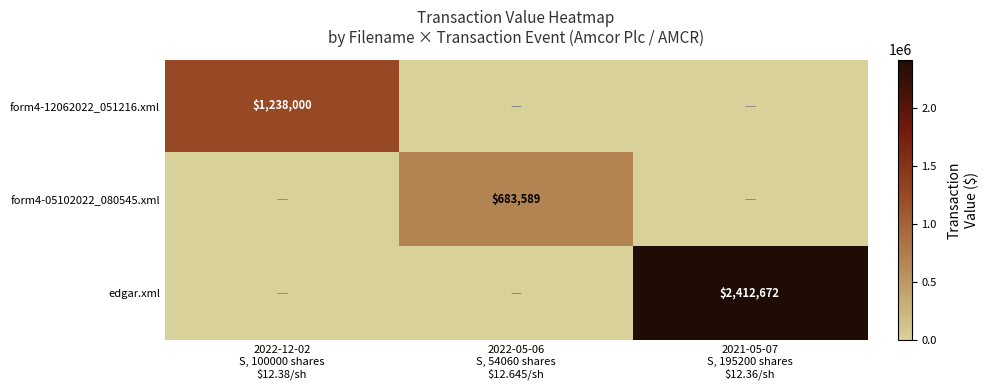

At which label does form4-05102022_080545.xml reach its minimum?

2022-12-02 S, 100000 shares $12.38/sh